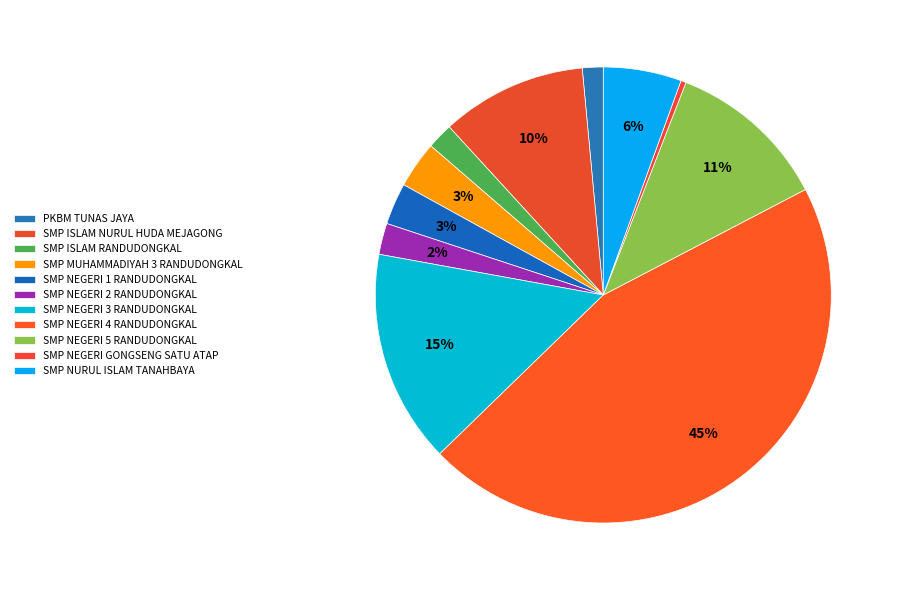

How many slices are in this pie chart?

11